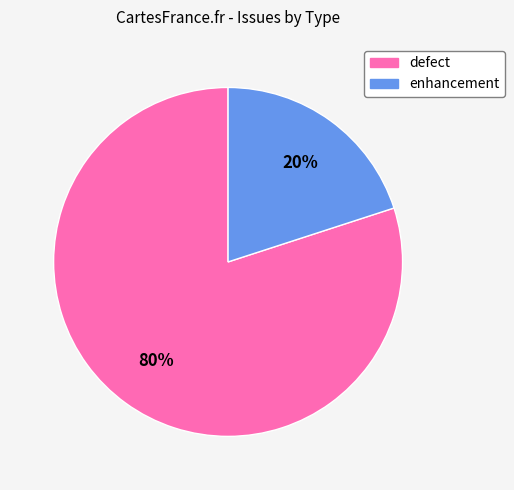

The enhancement slice represents 20% of the pie. True or false?

True